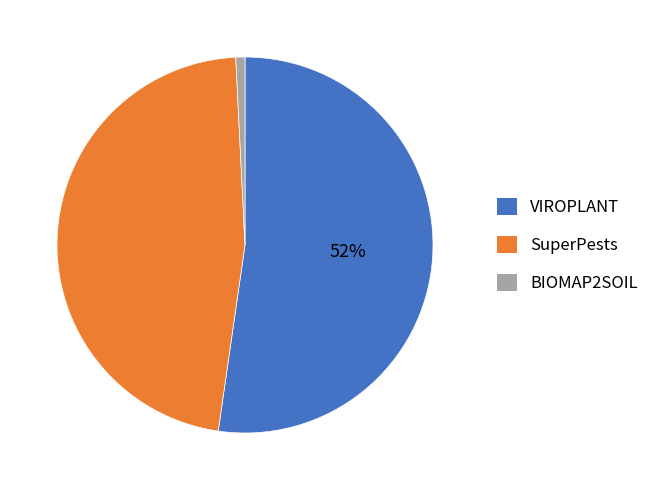

What is the majority slice?

VIROPLANT